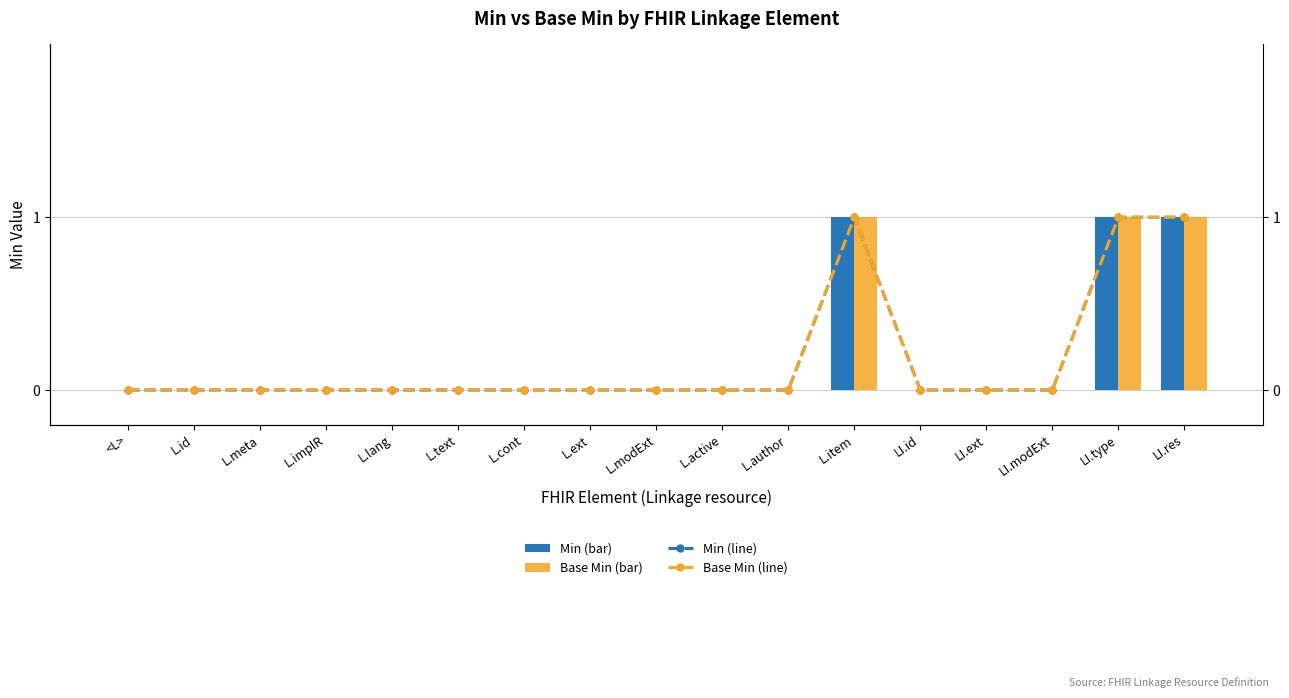

Reading left to right, extract all data points from this chart.

Min: 0	0	0	0	0	0	0	0	0	0	0	1	0	0	0	1	1
Base Min: 0	0	0	0	0	0	0	0	0	0	0	1	0	0	0	1	1
Min (line): 0	0	0	0	0	0	0	0	0	0	0	1	0	0	0	1	1
Base Min (line): 0	0	0	0	0	0	0	0	0	0	0	1	0	0	0	1	1